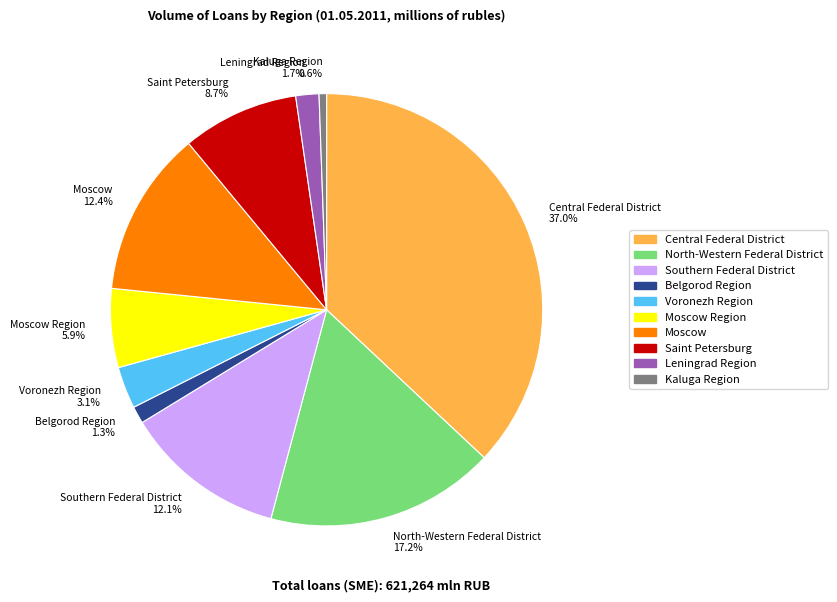

What is the ratio of the value at Southern Federal District 12.1% to the value at North-Western Federal District 17.2%?

0.7